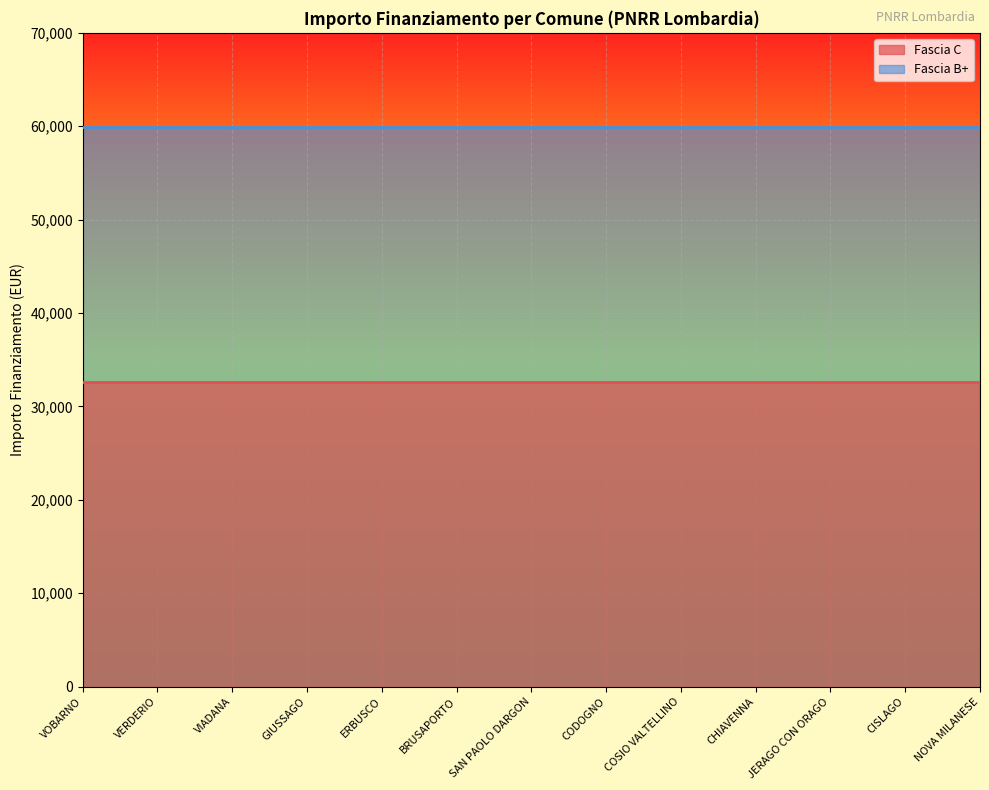

True or false: Fascia C has a value of 18019 at 1.4.

False